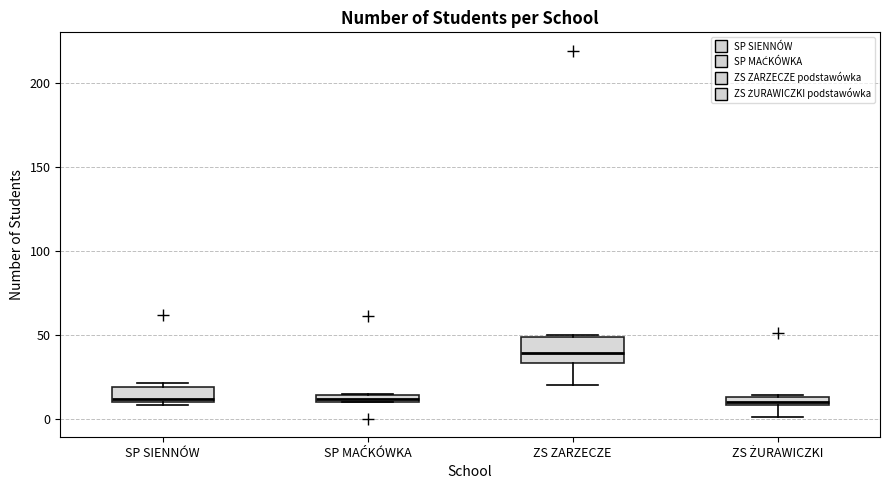

Which box is the tallest, from its lower edge to its upper edge?

ZS ZARZECZE